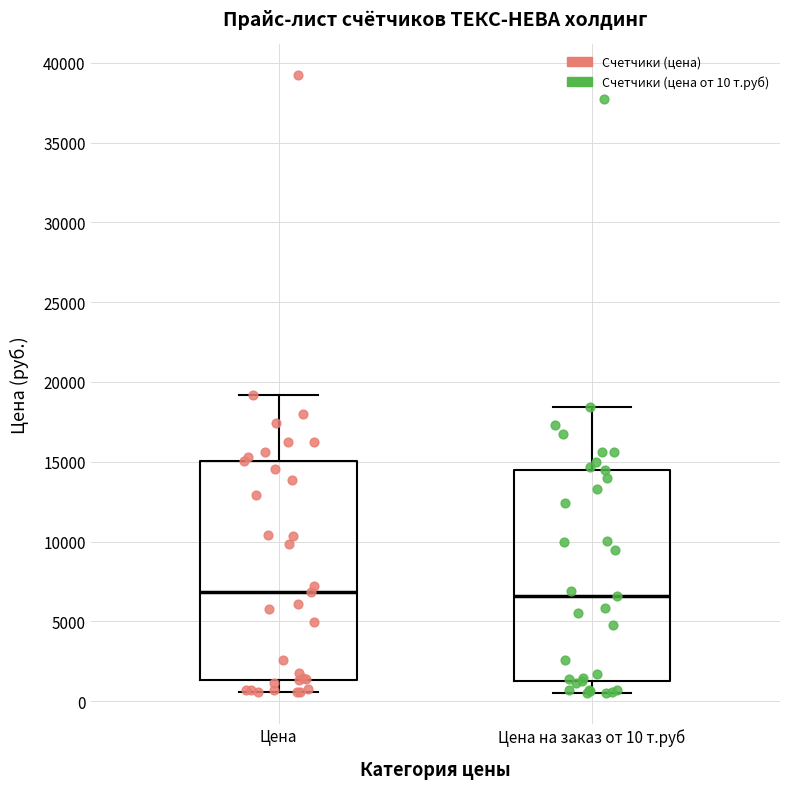

Reading left to right, read every box against the y-axis: the position of its median line, the range the box covers, and the ends of its whiskers. The values are not printed on the chart, so give them approximately, as read against the axis.

Цена: median 7000, box 1500 to 15000, whiskers 500 to 19000
Цена на заказ от 10 т.руб: median 6500, box 1000 to 14500, whiskers 500 to 18500